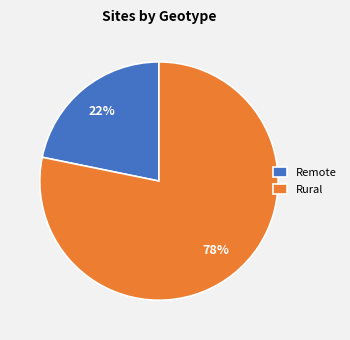

To the nearest percent, what is the difference between the largest and smallest slice percentages?

56%